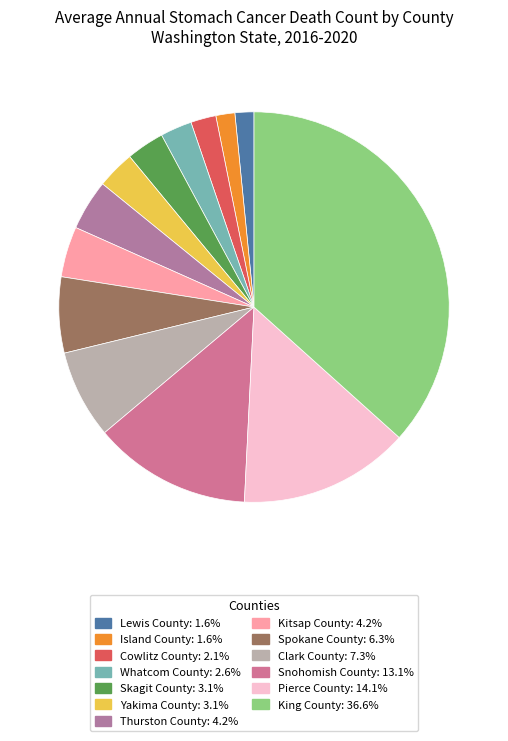

True or false: Island County accounts for 12% of the total.

False